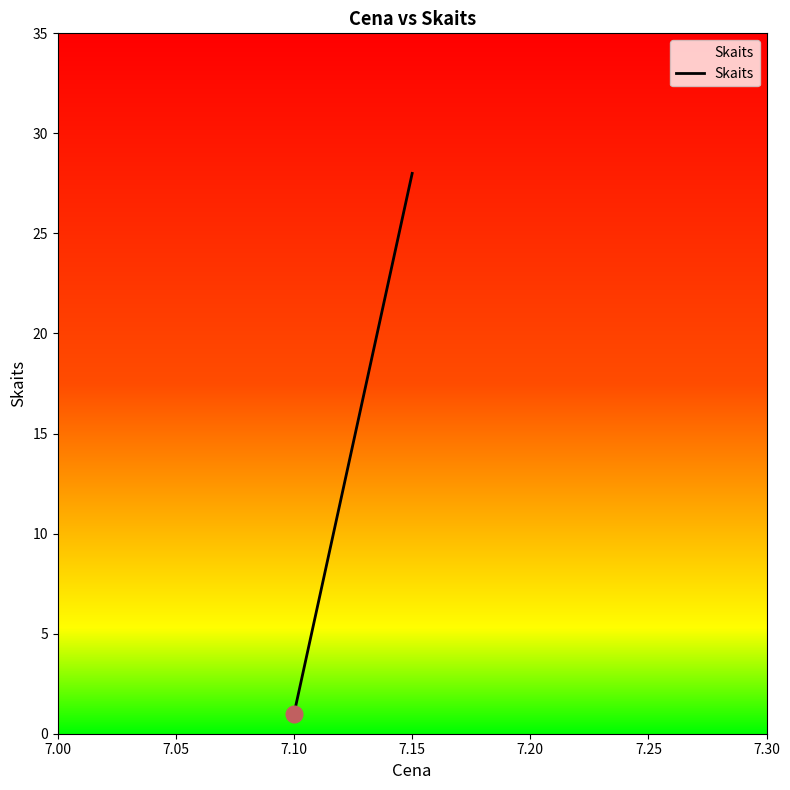

What is the change in value from 7.10 to 7.15?

+27